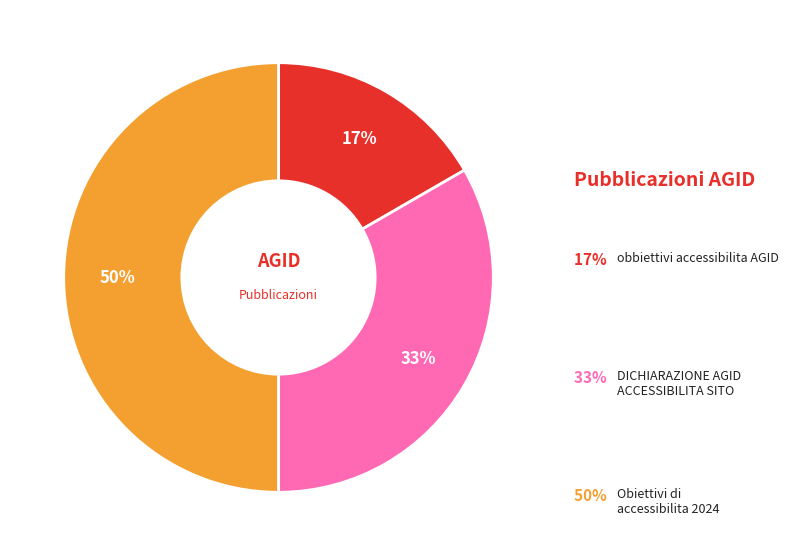

Do obbiettivi accessibilita AGID and DICHIARAZIONE AGID ACCESSIBILITA SITO together represent more than half of the pie?

No